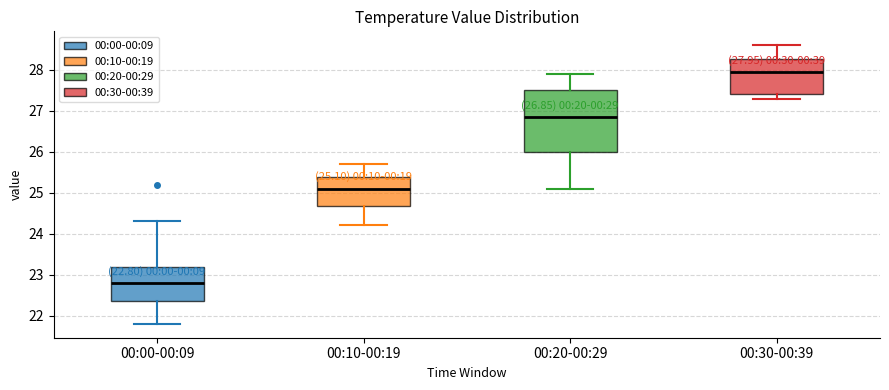

Comparing the boxes themselves (not the whiskers), which one is the tallest?

00:20-00:29